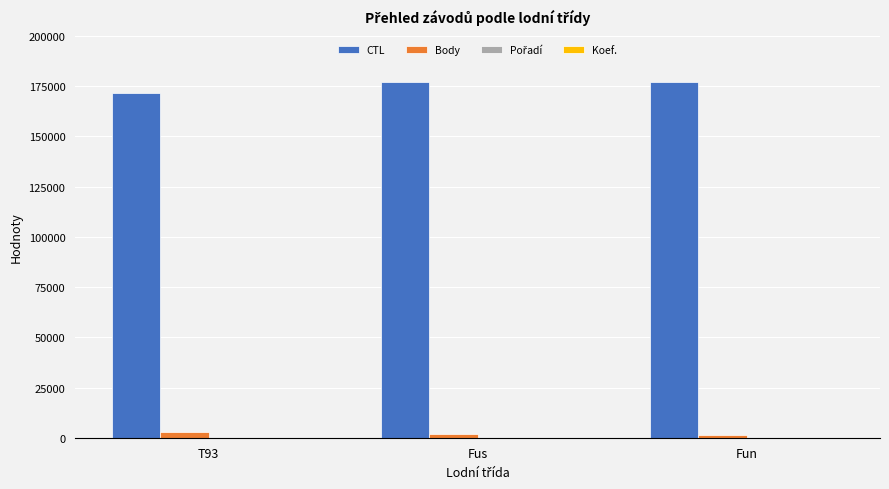

What is the sum of all Body values?

6034